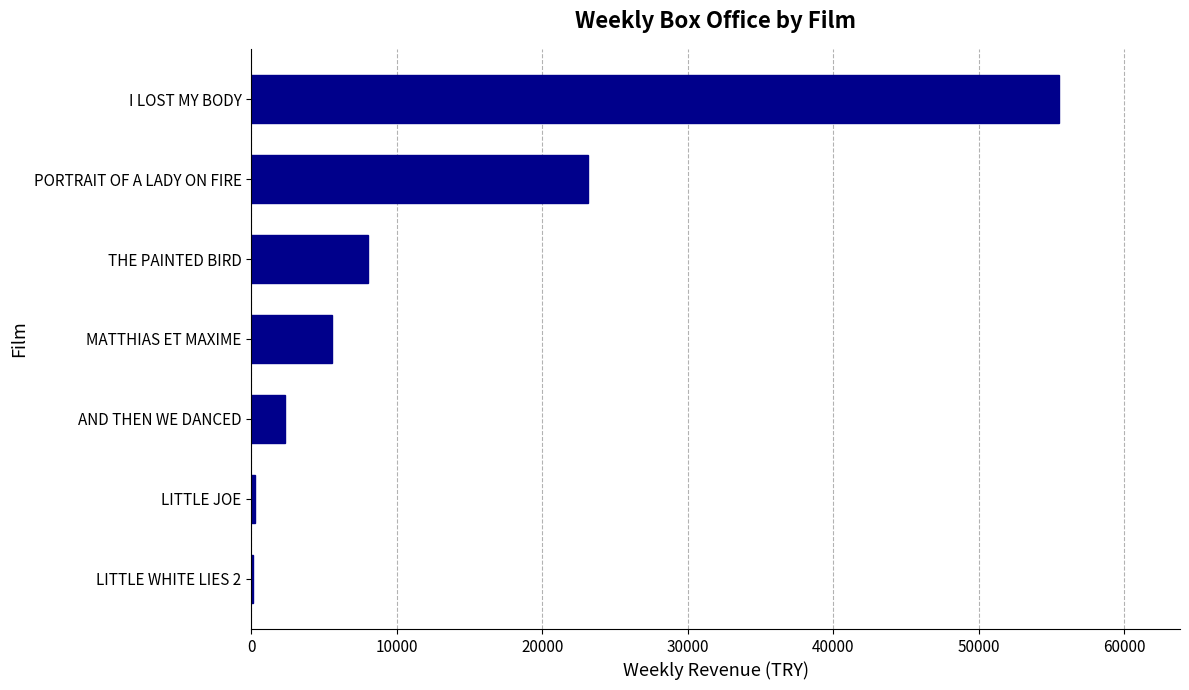

Is it true that the value at PORTRAIT OF A LADY ON FIRE is 37109.1?

False